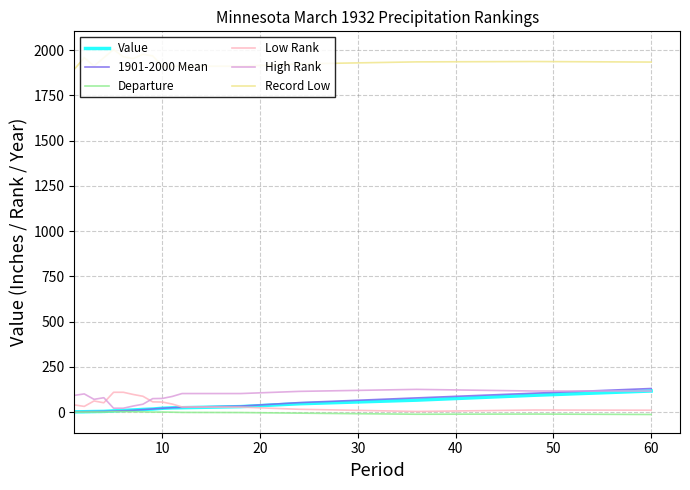

At how many categories does at least one series exceed 1378?

17